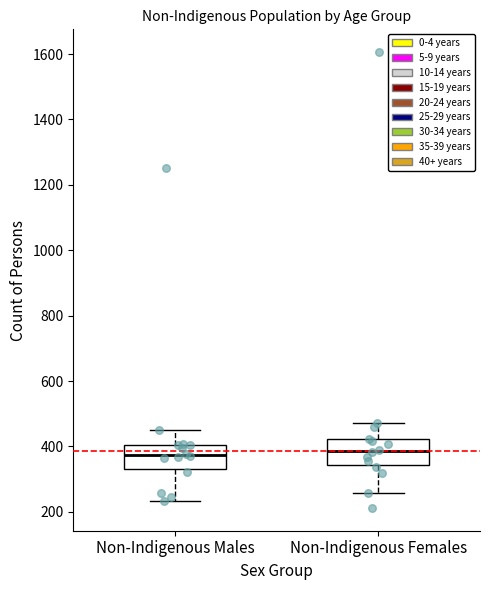

Where is the lower edge of the box for Non-Indigenous Females on the y-axis? The values are not printed on the chart, so give them approximately, as read against the axis.

340